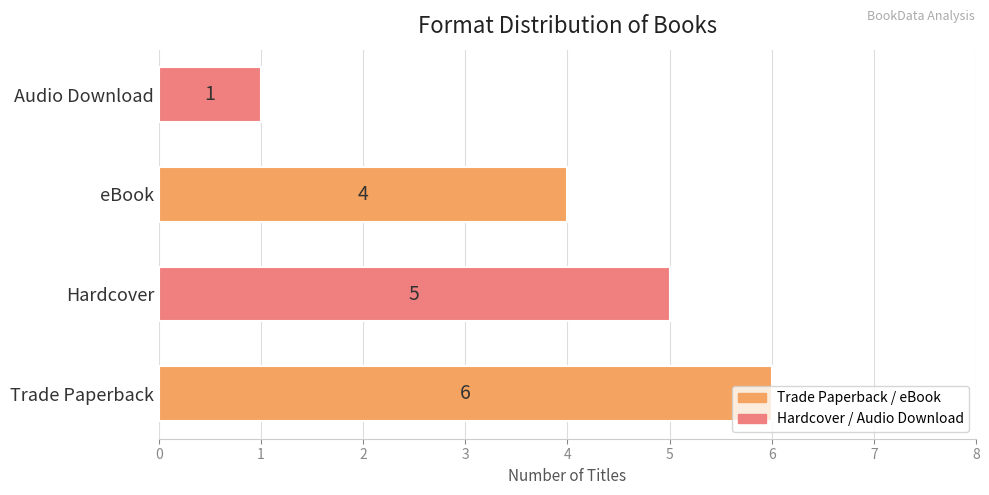

Rank the categories by value from lowest to highest.

Audio Download, eBook, Hardcover, Trade Paperback